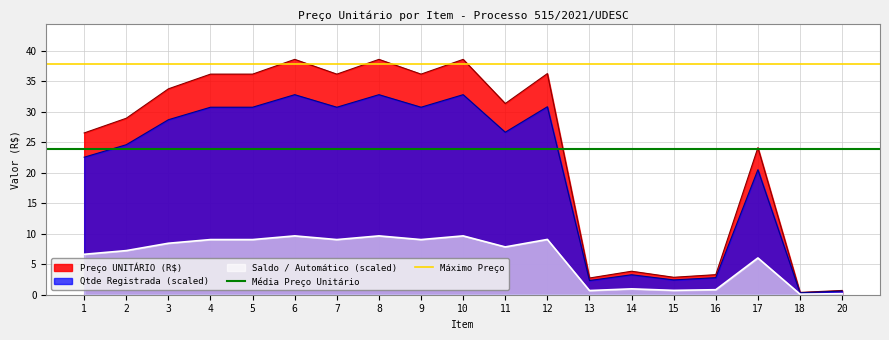

The value of Saldo / Automático (scaled) at 9 is 9.0. True or false?

True